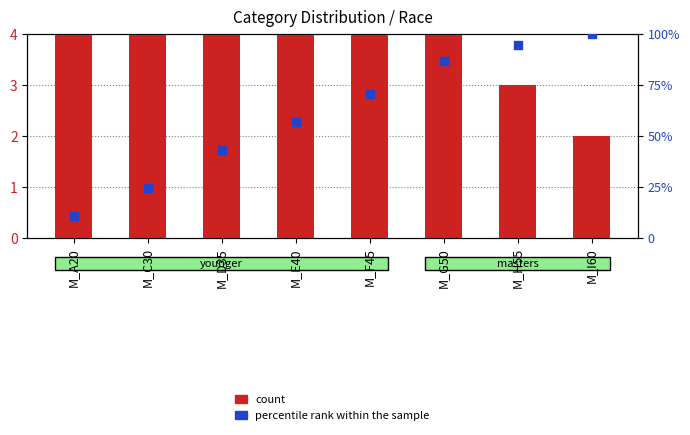

At how many categories does at least one series exceed 55?

5